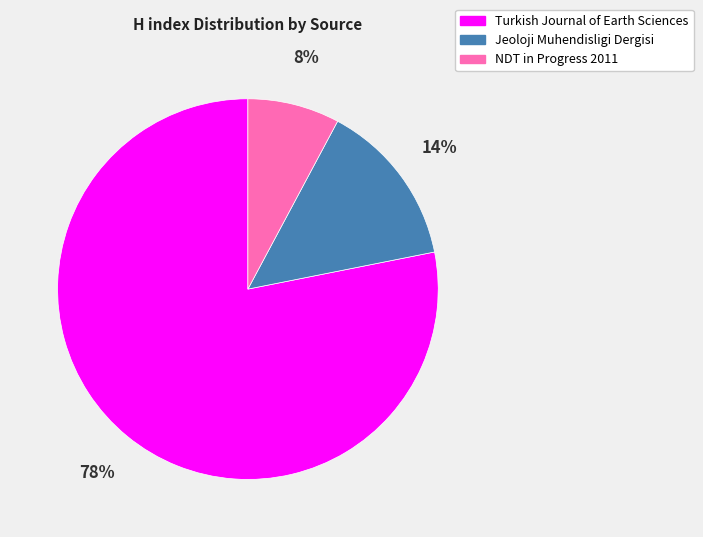

How many slices are in this pie chart?

3